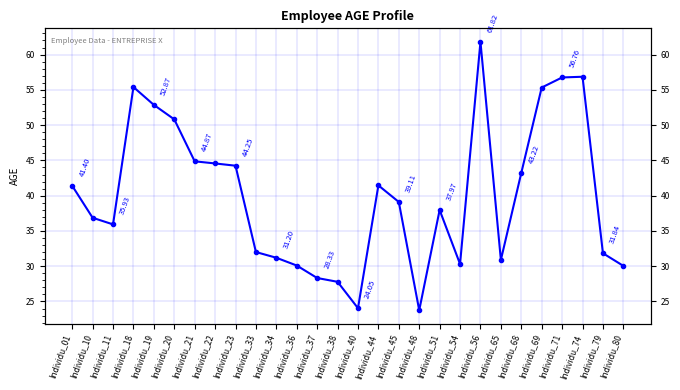

True or false: the data shows 73.7 at Individu_01.

False